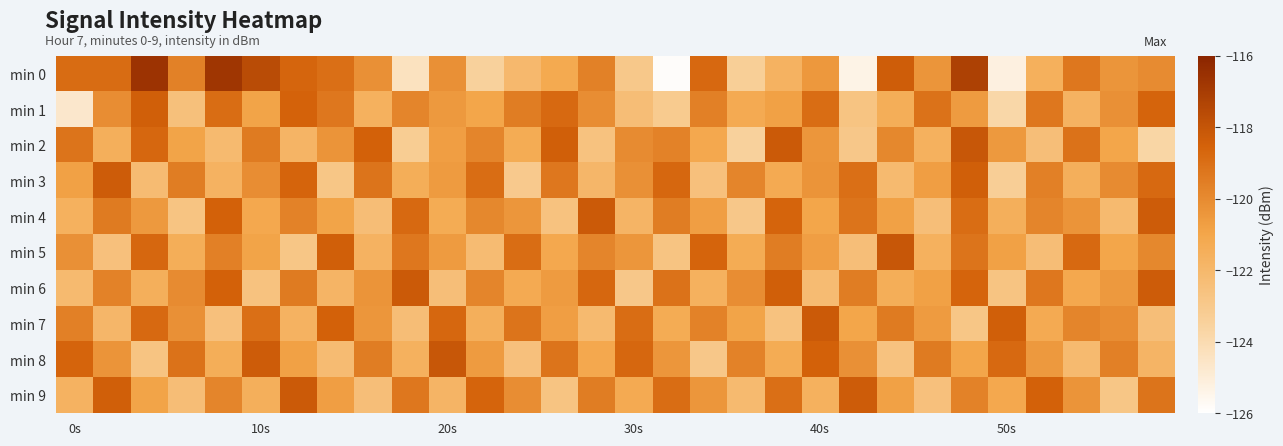

At which category is the sum across all series the highest?

24